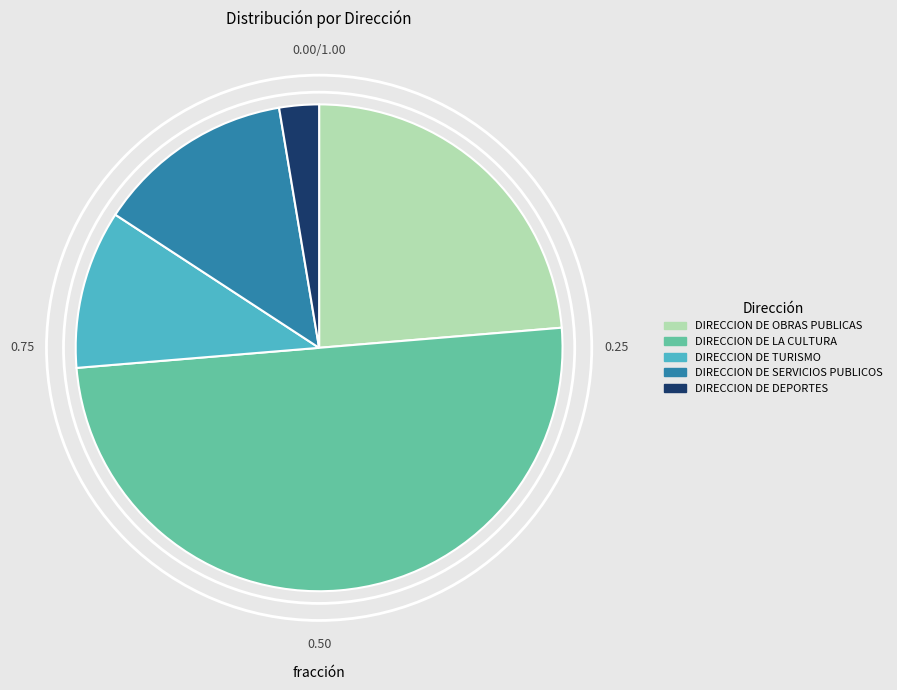

Is the sum of DIRECCION DE TURISMO and DIRECCION DE SERVICIOS PUBLICOS greater than half?

No